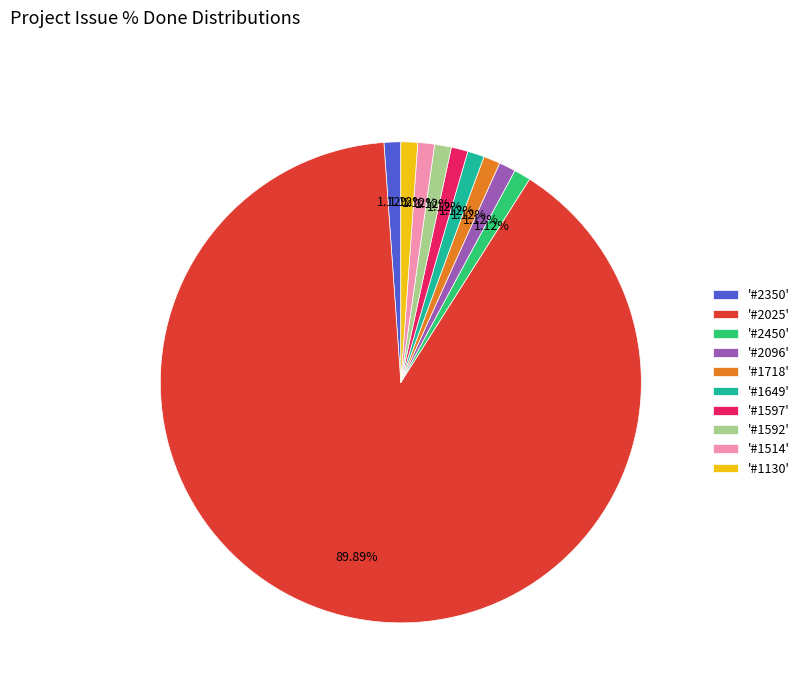

What is the largest slice in the pie chart?

'#2025'